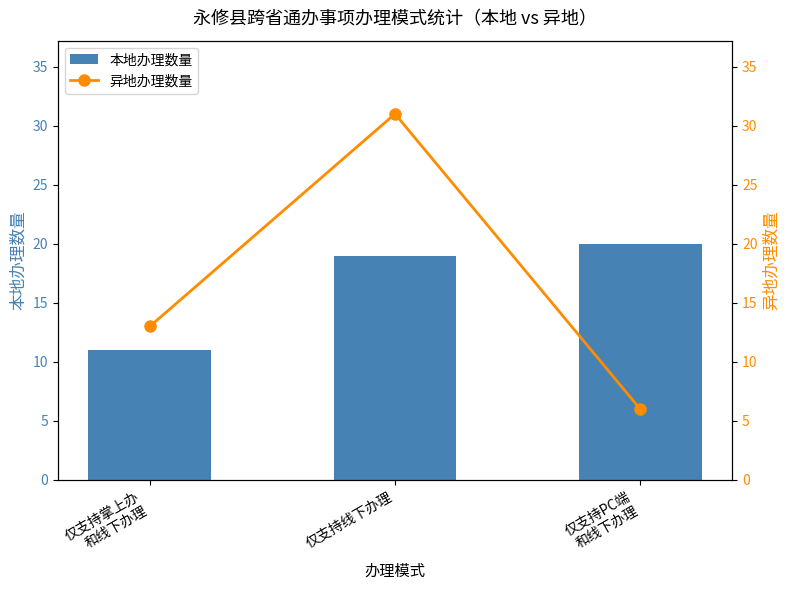

Is it true that 本地办理数量 equals 32 at 仅支持线下办理?

False